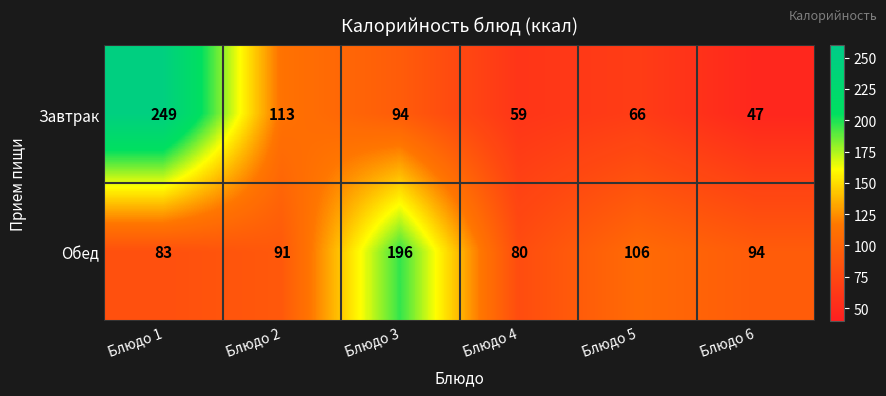

At how many categories does at least one series exceed 66?

6